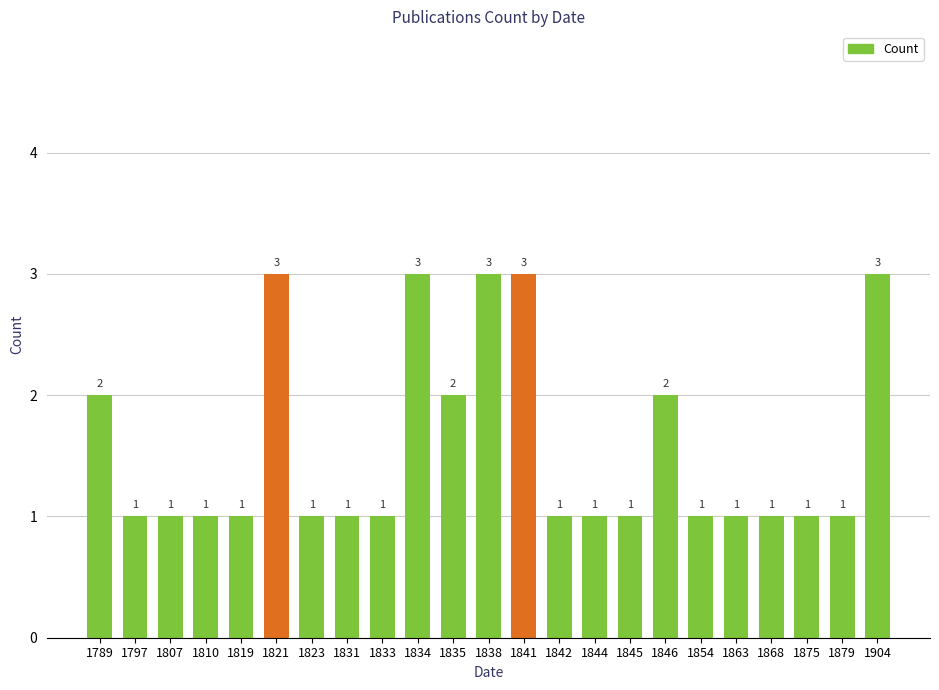

The chart shows a value of 2 at 1846. True or false?

True